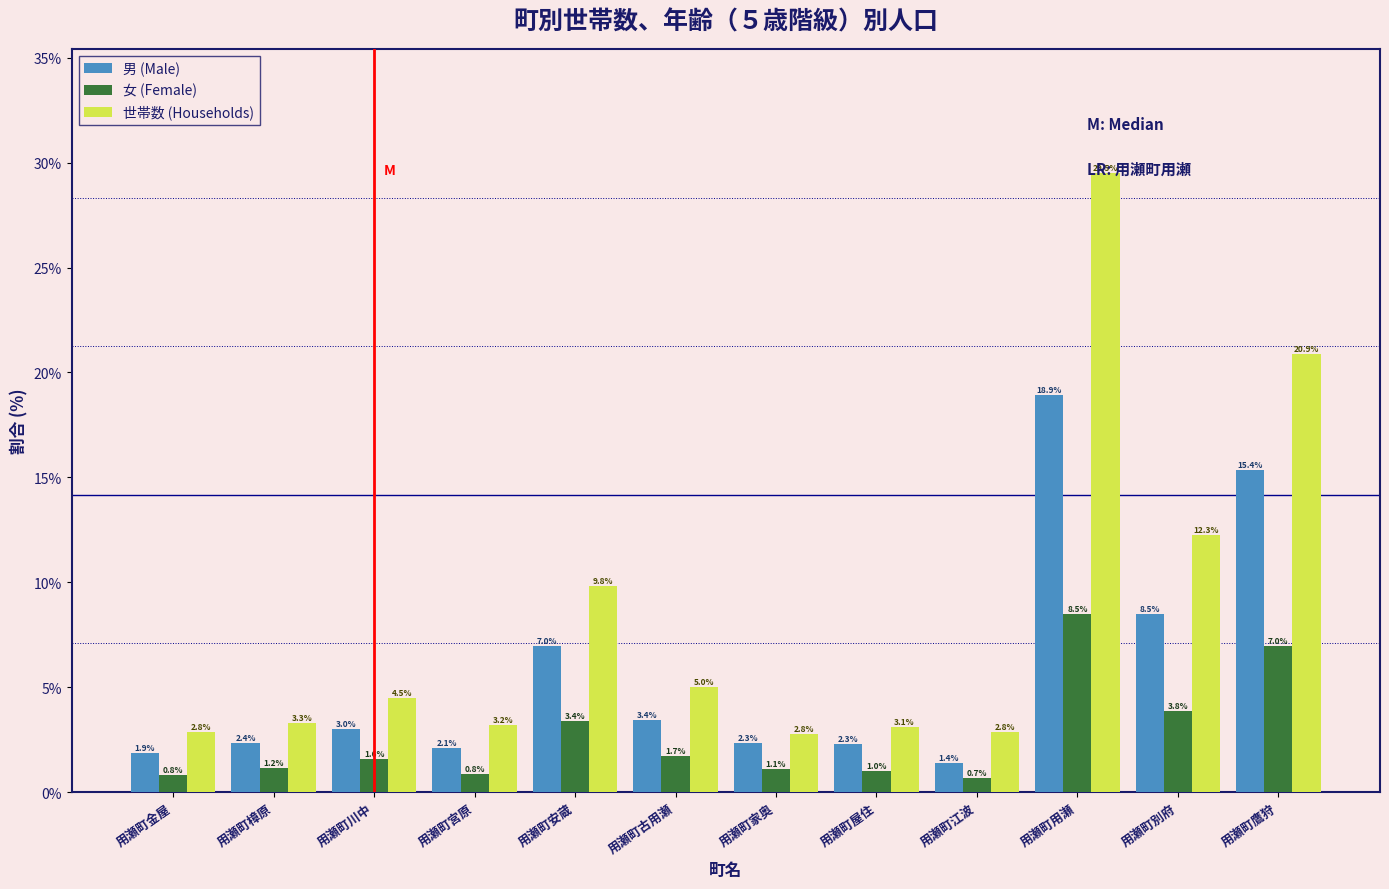

Reading right to left, transcribe all the data shown in this chart.

男 (Male): 用瀬町鷹狩=15.4	用瀬町別府=8.5	用瀬町用瀬=18.9	用瀬町江波=1.4	用瀬町屋住=2.3	用瀬町家奥=2.3	用瀬町古用瀬=3.4	用瀬町安蔵=7.0	用瀬町宮原=2.1	用瀬町川中=3.0	用瀬町樟原=2.4	用瀬町金屋=1.9
女 (Female): 用瀬町鷹狩=7.0	用瀬町別府=3.8	用瀬町用瀬=8.5	用瀬町江波=0.7	用瀬町屋住=1.0	用瀬町家奥=1.1	用瀬町古用瀬=1.7	用瀬町安蔵=3.4	用瀬町宮原=0.8	用瀬町川中=1.6	用瀬町樟原=1.2	用瀬町金屋=0.8
世帯数 (Households): 用瀬町鷹狩=20.9	用瀬町別府=12.3	用瀬町用瀬=29.5	用瀬町江波=2.8	用瀬町屋住=3.1	用瀬町家奥=2.8	用瀬町古用瀬=5.0	用瀬町安蔵=9.8	用瀬町宮原=3.2	用瀬町川中=4.5	用瀬町樟原=3.3	用瀬町金屋=2.8